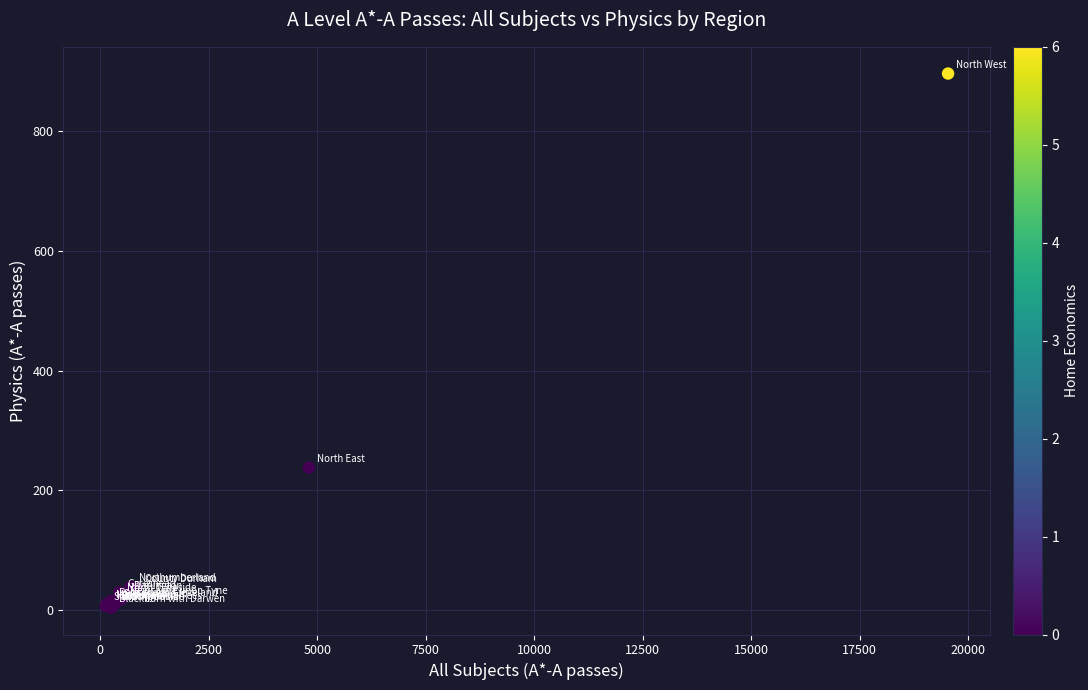

What Y value in the scatter plot is closest to 450?

238